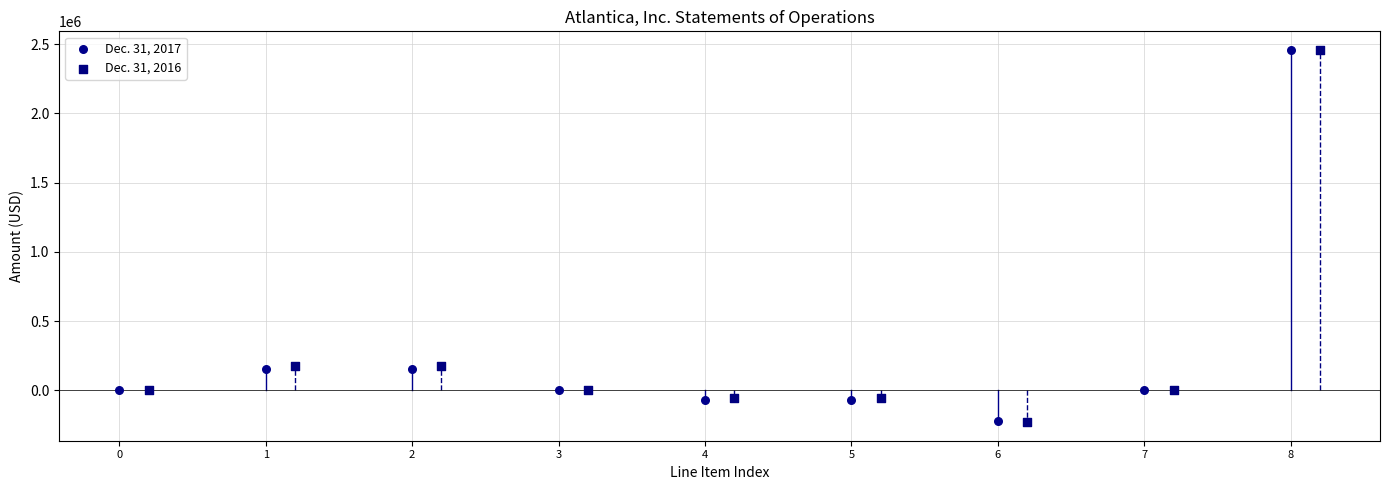

Which series has the widest spread of Y values?

Dec. 31, 2016